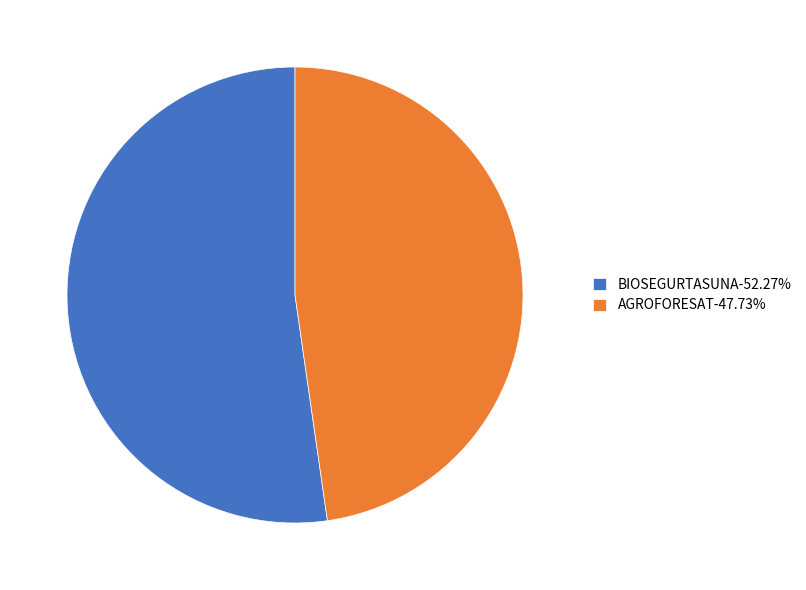

Count the number of slices in the pie.

2